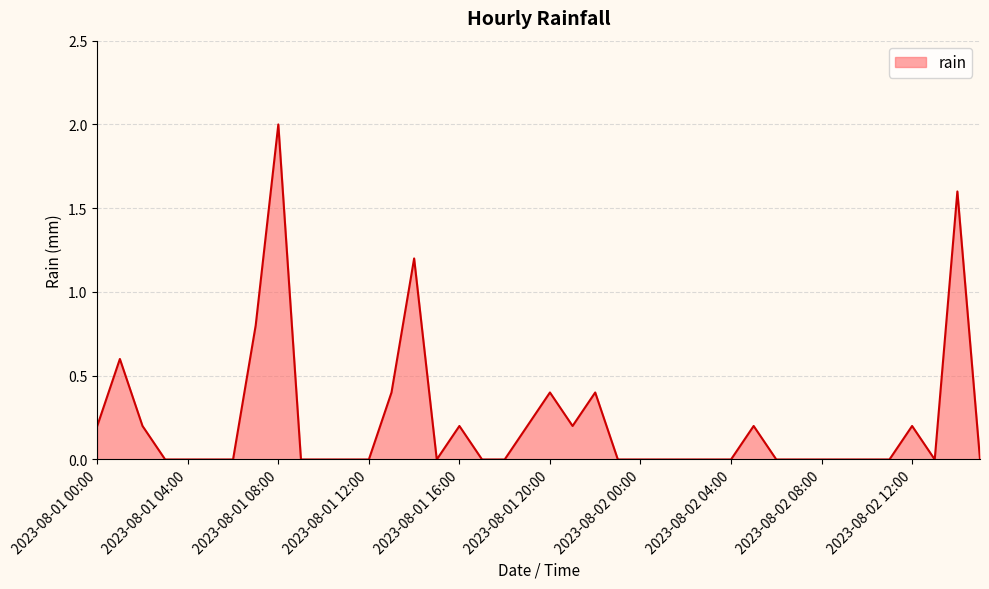

How many distinct data groups are displayed?

1